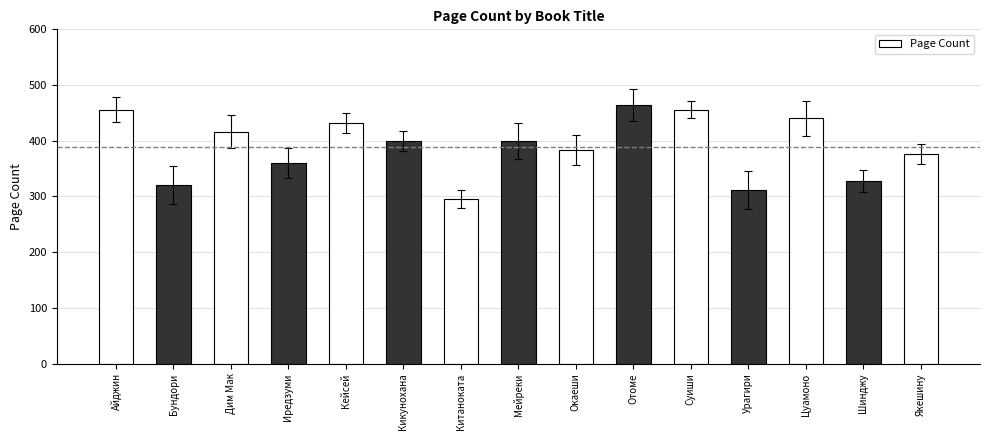

Reading right to left, what are all the values shown in this chart?

376	328	440	312	456	464	384	400	296	400	432	360	416	320	456